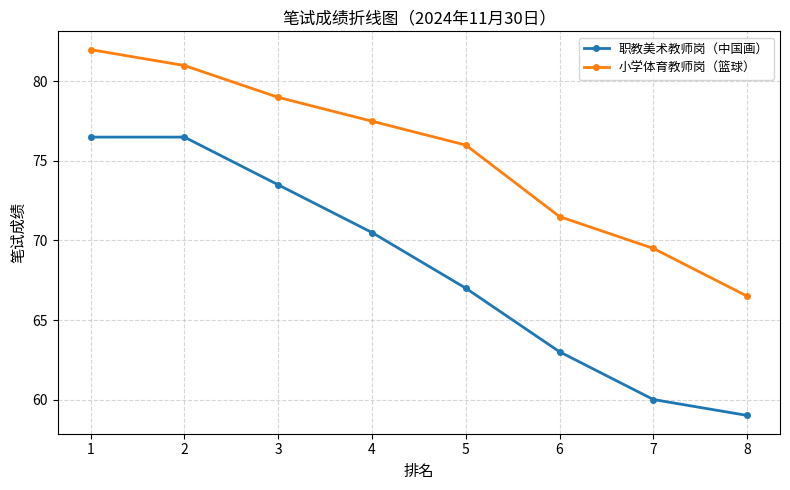

Reading right to left, what are all the values shown in this chart?

职教美术教师岗（中国画）: 59.0	60.0	63.0	67.0	70.5	73.5	76.5	76.5
小学体育教师岗（篮球）: 66.5	69.5	71.5	76.0	77.5	79.0	81.0	82.0